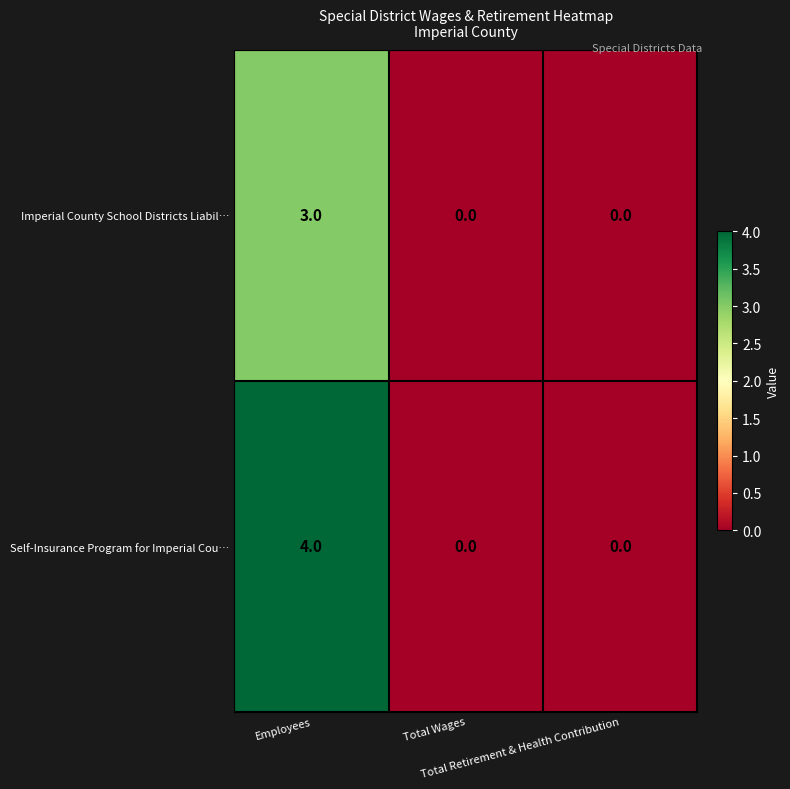

Which series has the widest spread of values?

Self-Insurance Program for Imperial Cou…